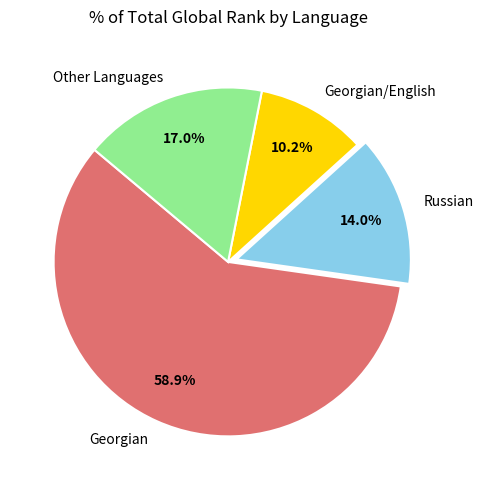

To the nearest percent, what is the difference between the largest and smallest slice percentages?

49%